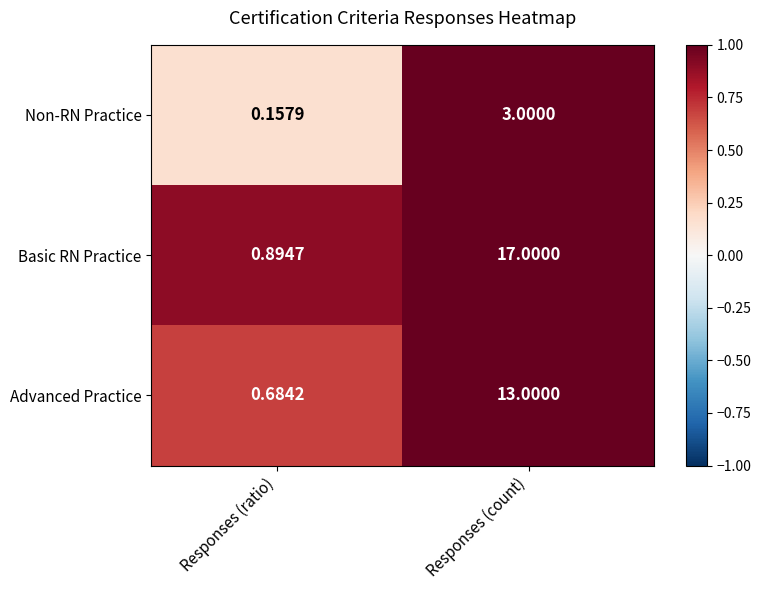

Where is Non-RN Practice nearest to the value 1?

Responses (ratio)